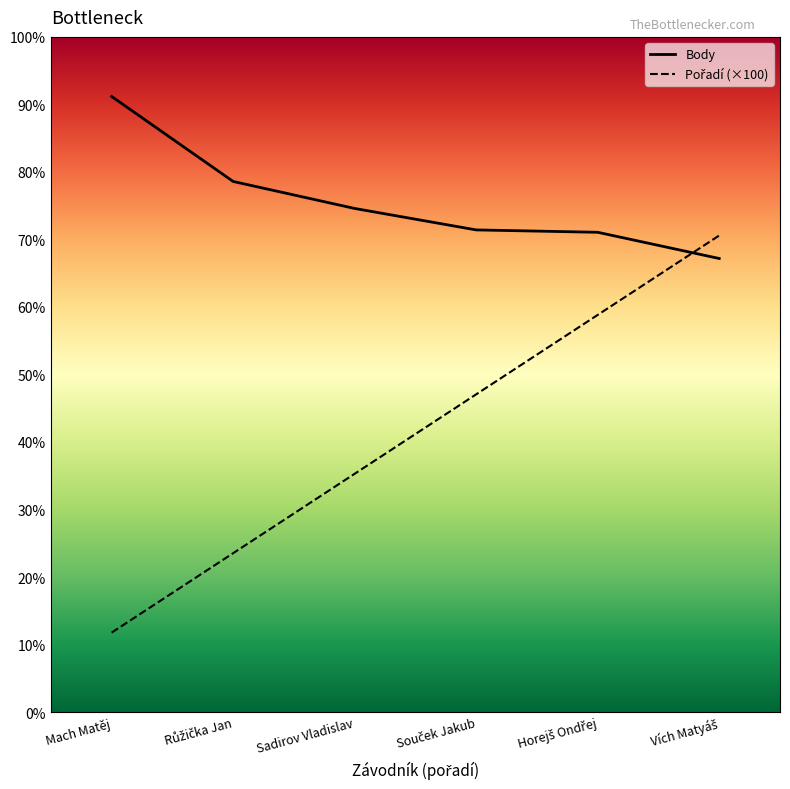

Is this an area chart (filled region under the line)?

No